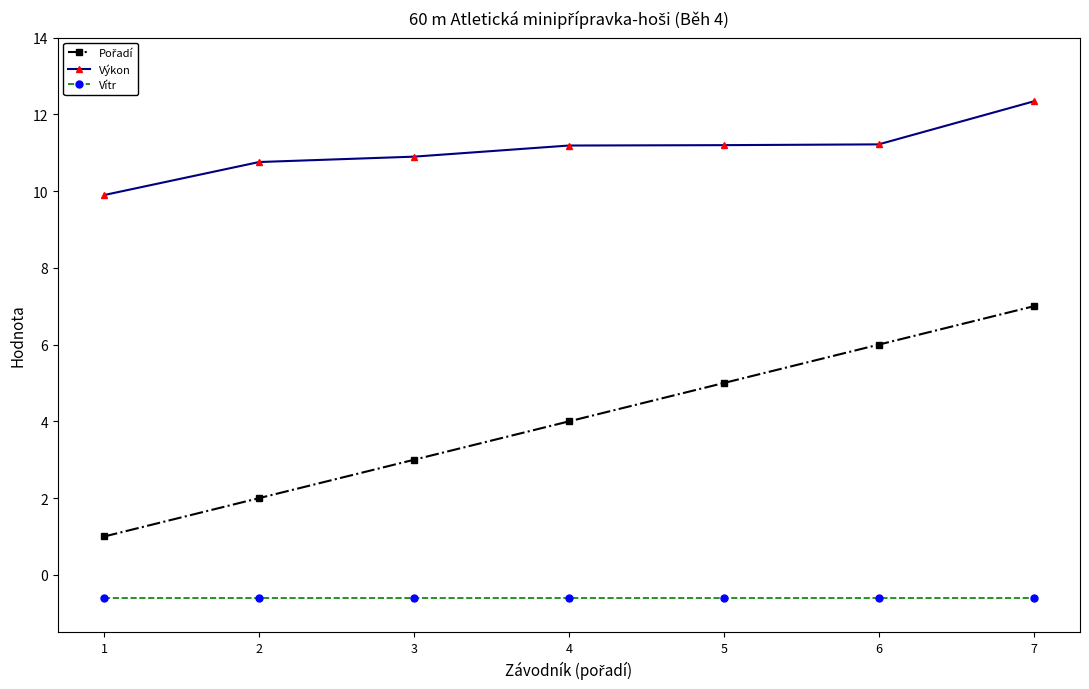

Is it true that Vítr equals -0.6 at 1?

True